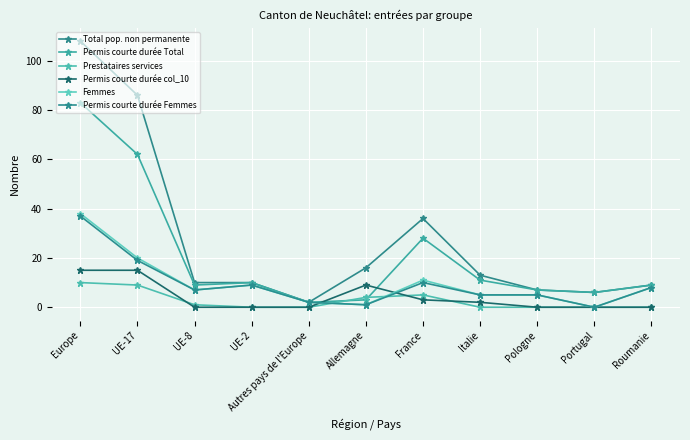

How many data points in Femmes are less than 7?

5